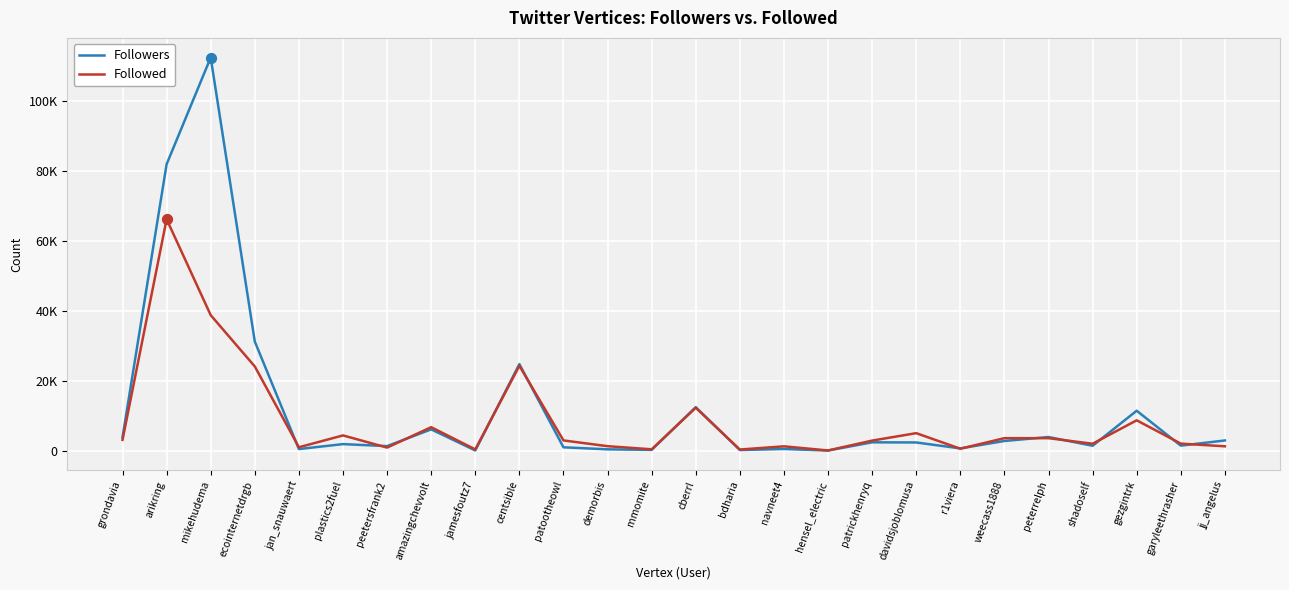

Does the chart have visible grid lines?

Yes